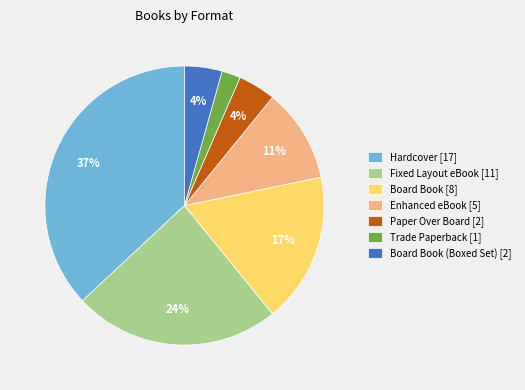

The Hardcover [17] slice represents 23% of the pie. True or false?

False